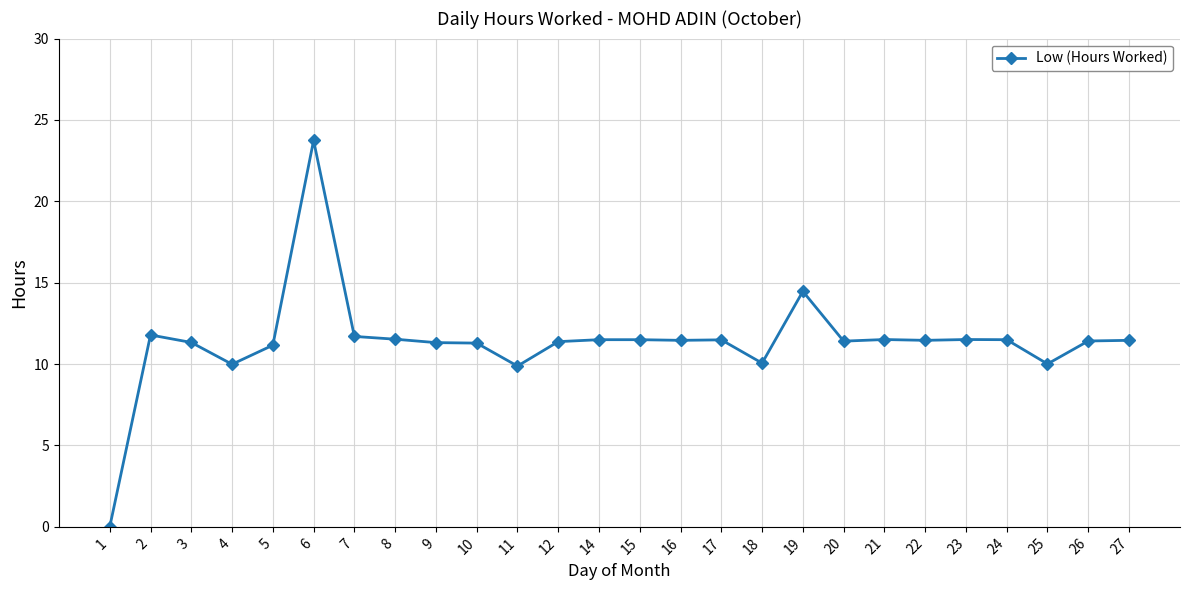

What is the sum of all values?

295.9